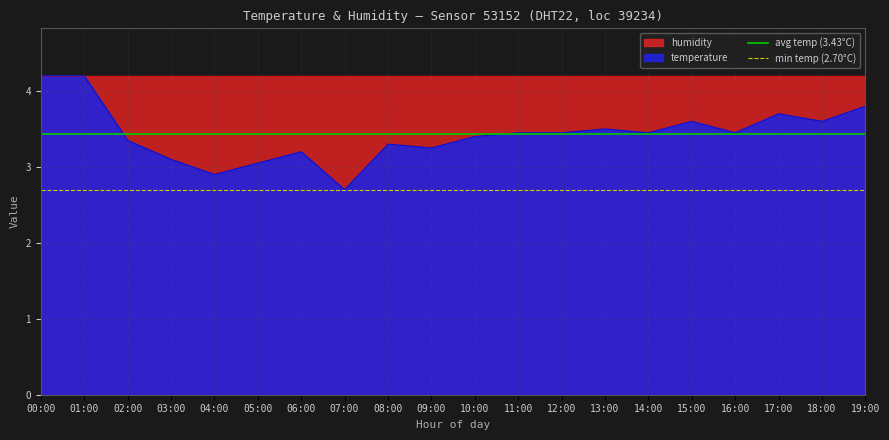

The temperature series shows 4.2 at 01:00. True or false?

True